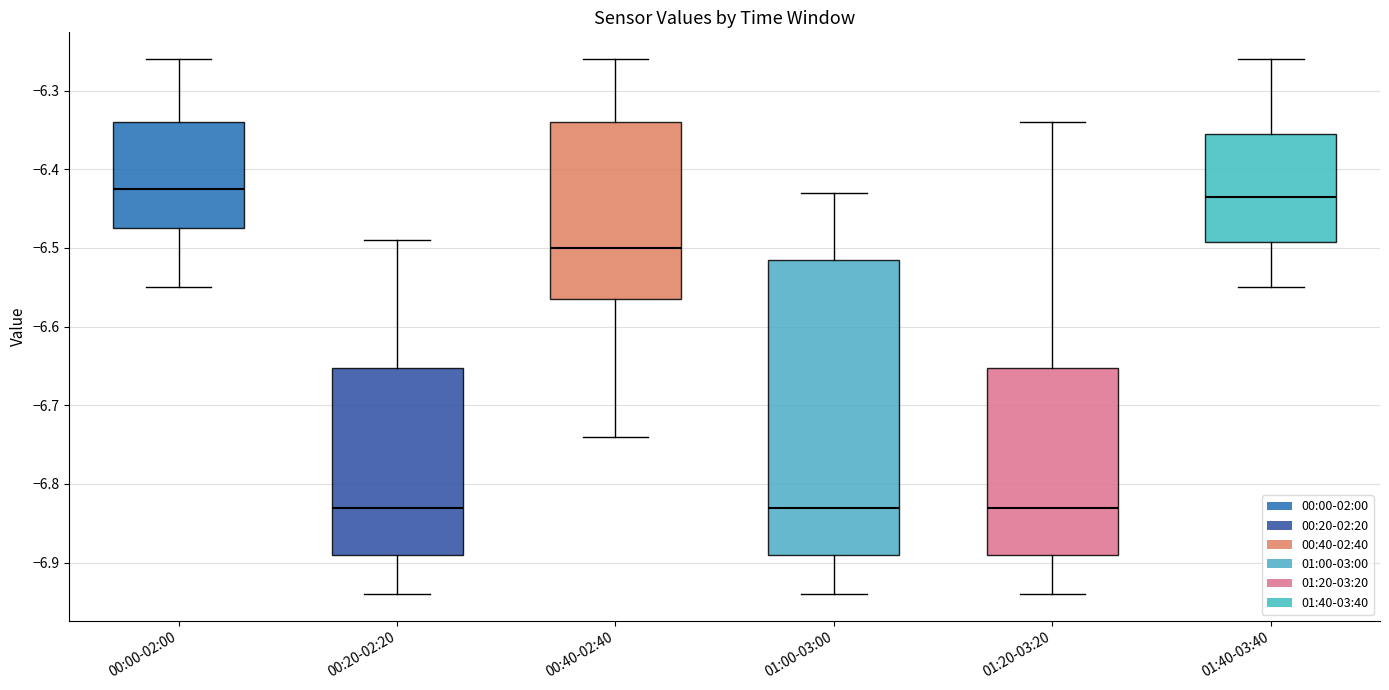

Which box is the tallest, from its lower edge to its upper edge?

01:00-03:00